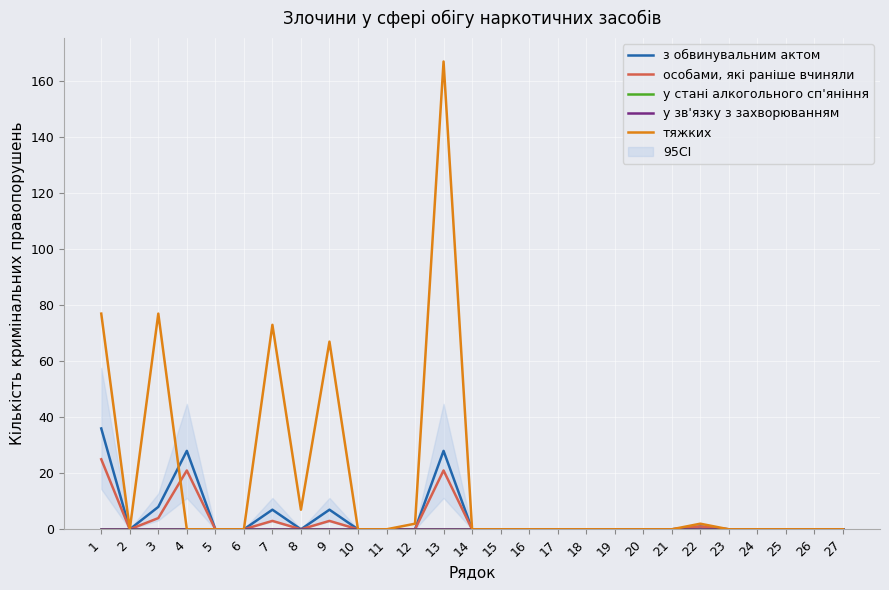

What is the value of the з обвинувальним актом point at the 7th from the left?

7